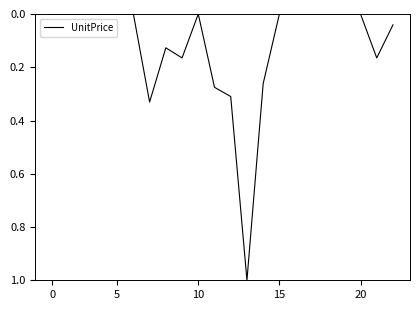

What is the maximum value shown in the chart?

1.0